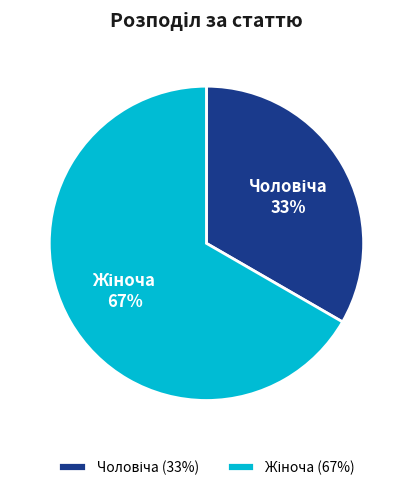

To the nearest percent, what is the average slice percentage?

50%